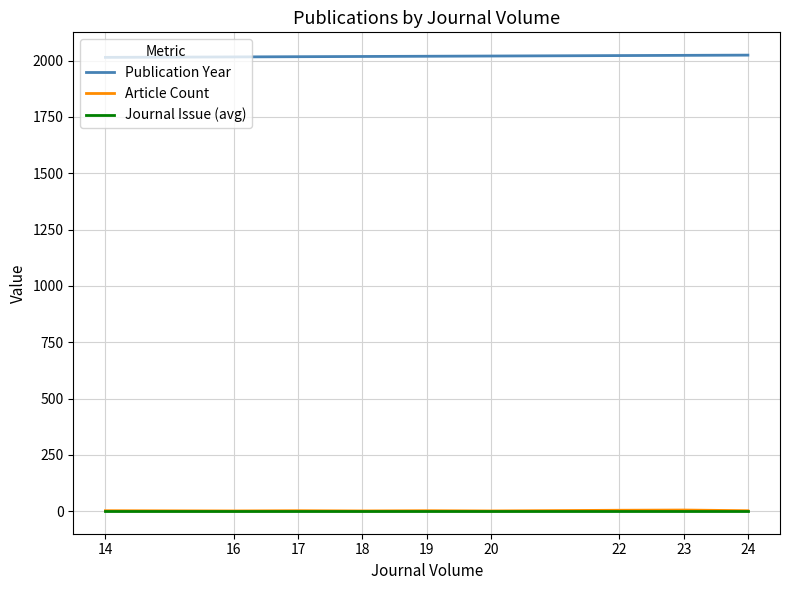

How many distinct data groups are displayed?

3